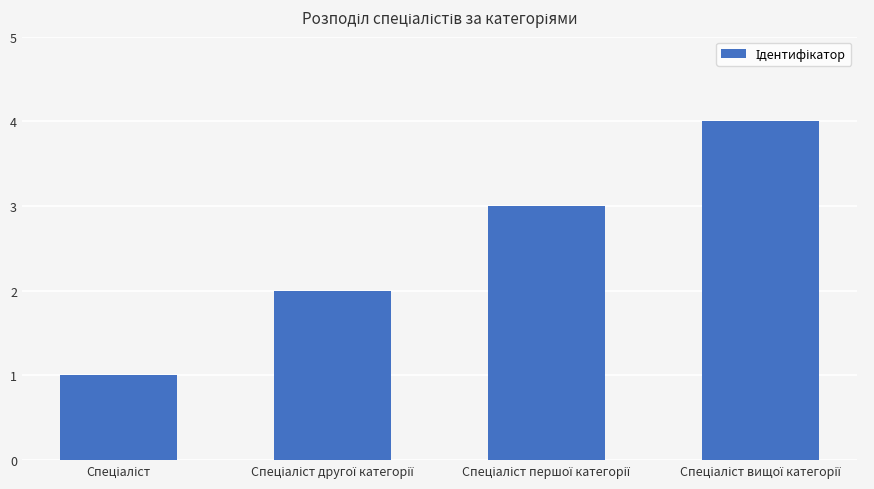

Count the values in the range 2 to 4.

3